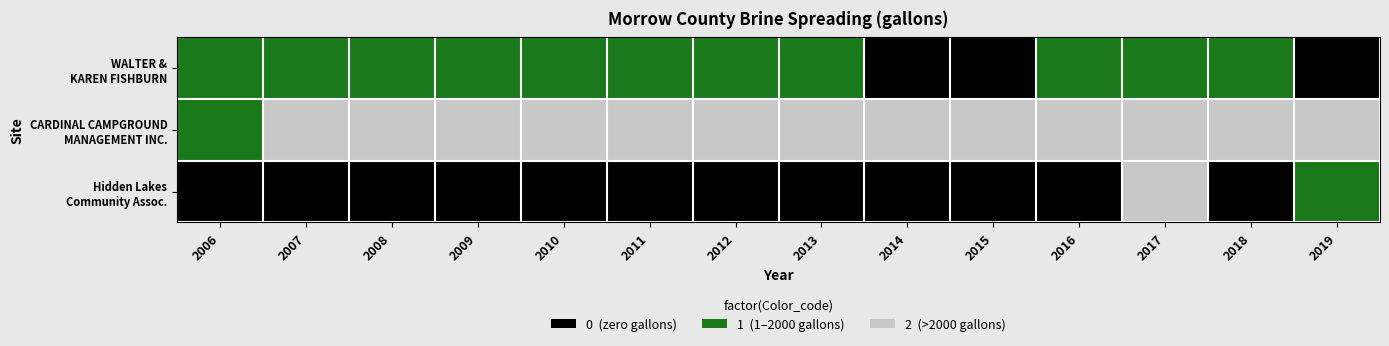

What is the greatest value displayed?

2